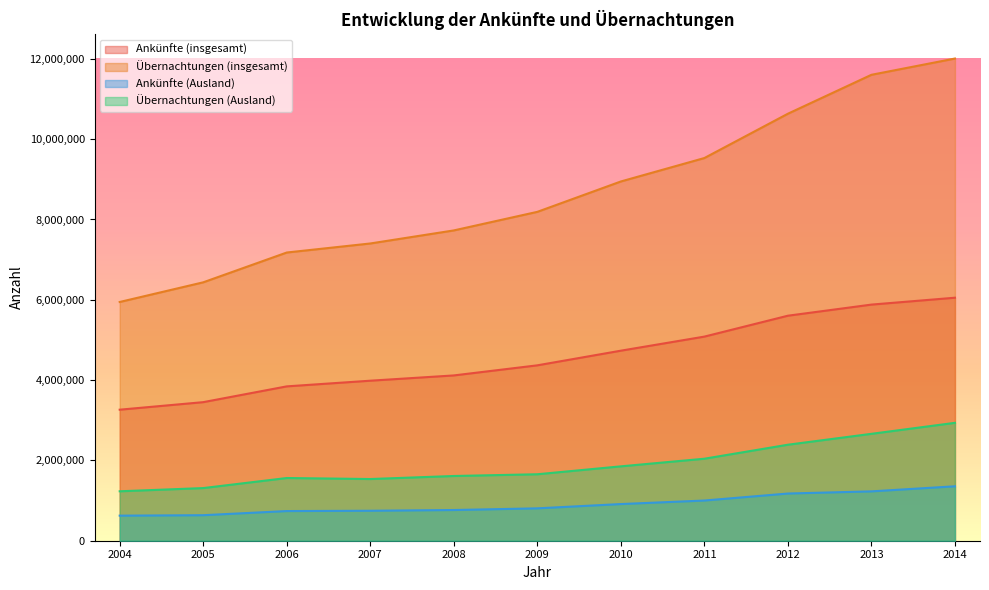

Which series has the largest range (max minus min)?

Übernachtungen (insgesamt)